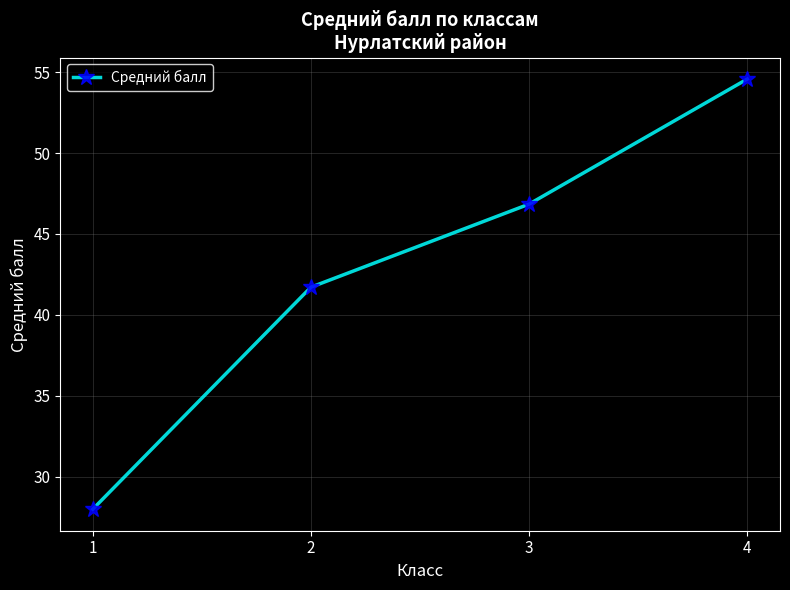

How many data points does each series have?

4